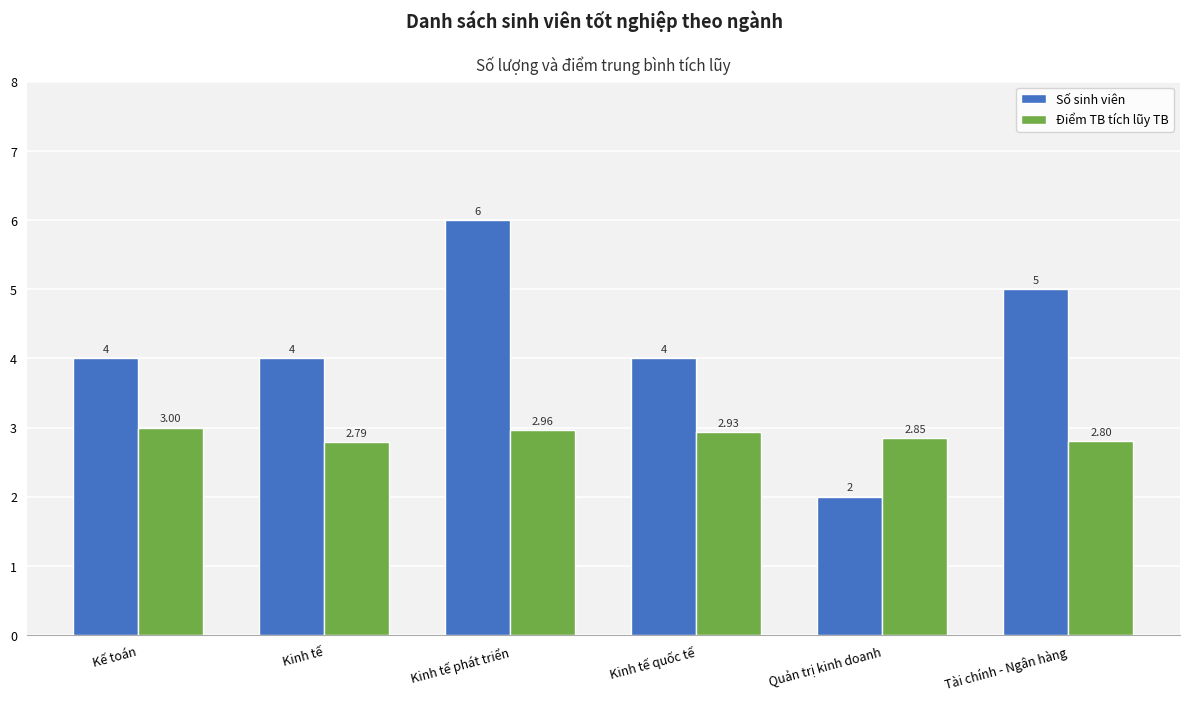

What are all the series names shown in the legend?

Số sinh viên, Điểm TB tích lũy TB